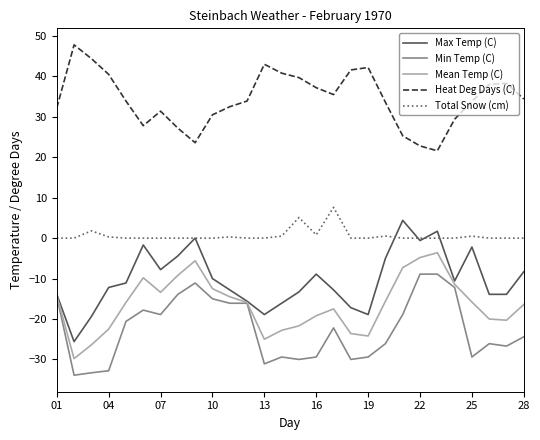

True or false: Max Temp (C) and Heat Deg Days (C) cross at least once.

False